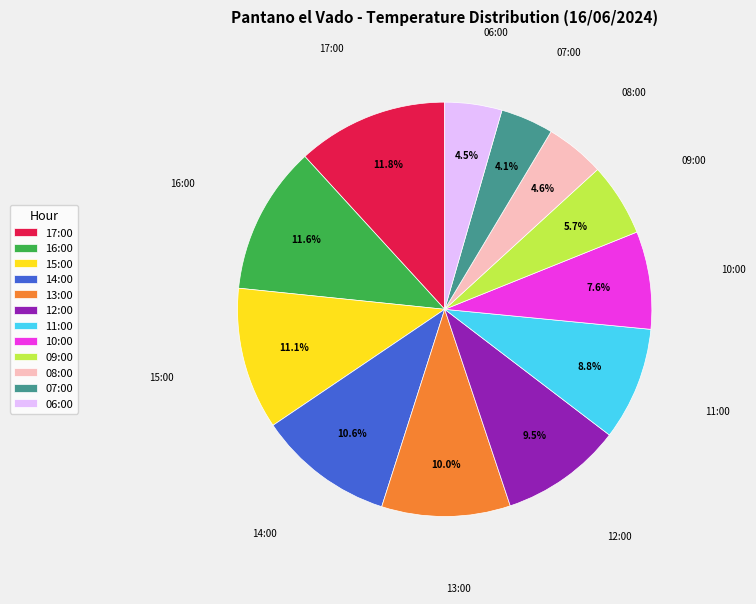

What portion of the pie excludes 15:00?

88.9%